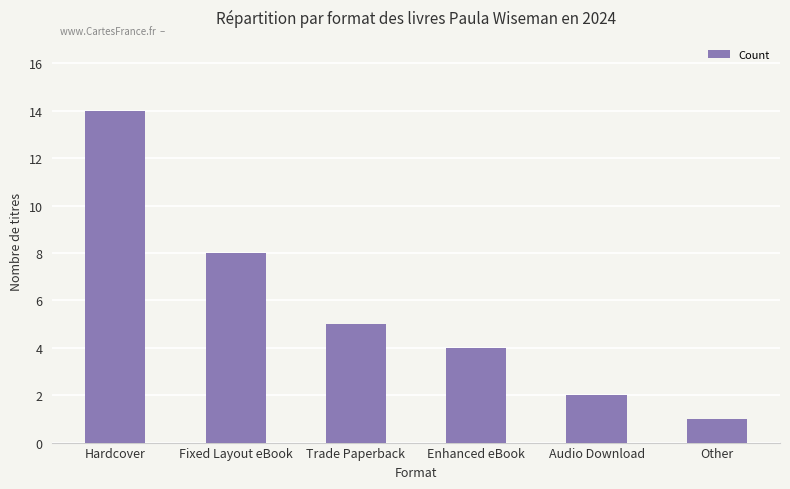

Rank the categories by value from highest to lowest.

Hardcover, Fixed Layout eBook, Trade Paperback, Enhanced eBook, Audio Download, Other